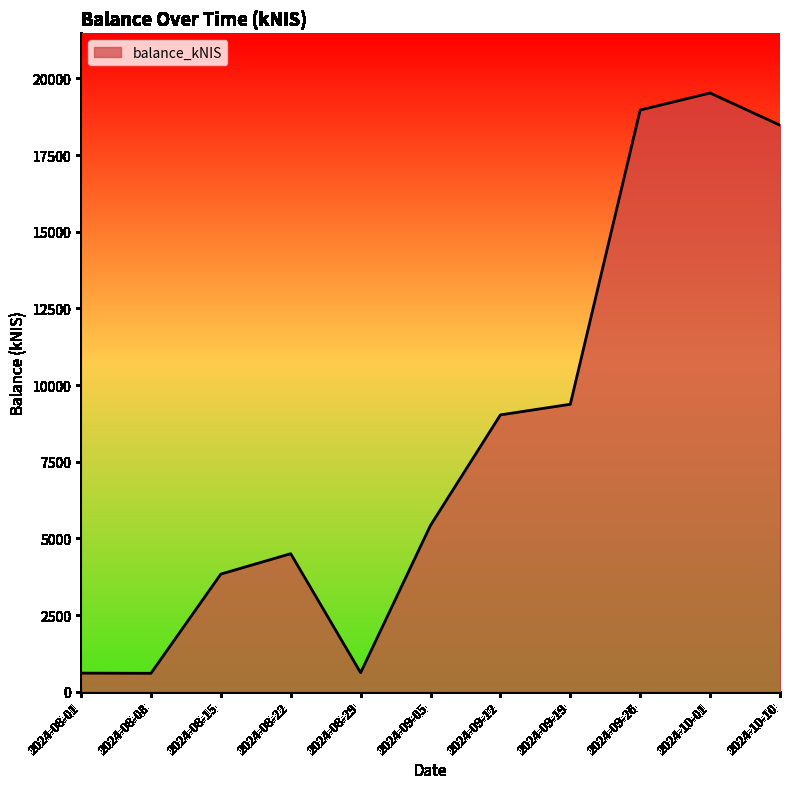

Does the chart have visible grid lines?

No